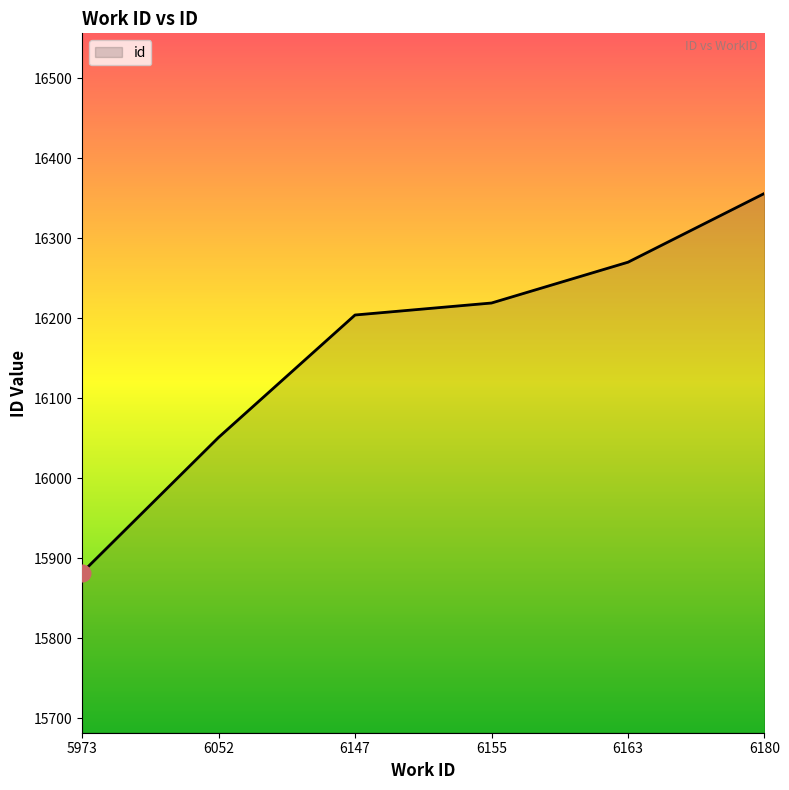

What value does the data have at 6180, to the nearest 5?

16355